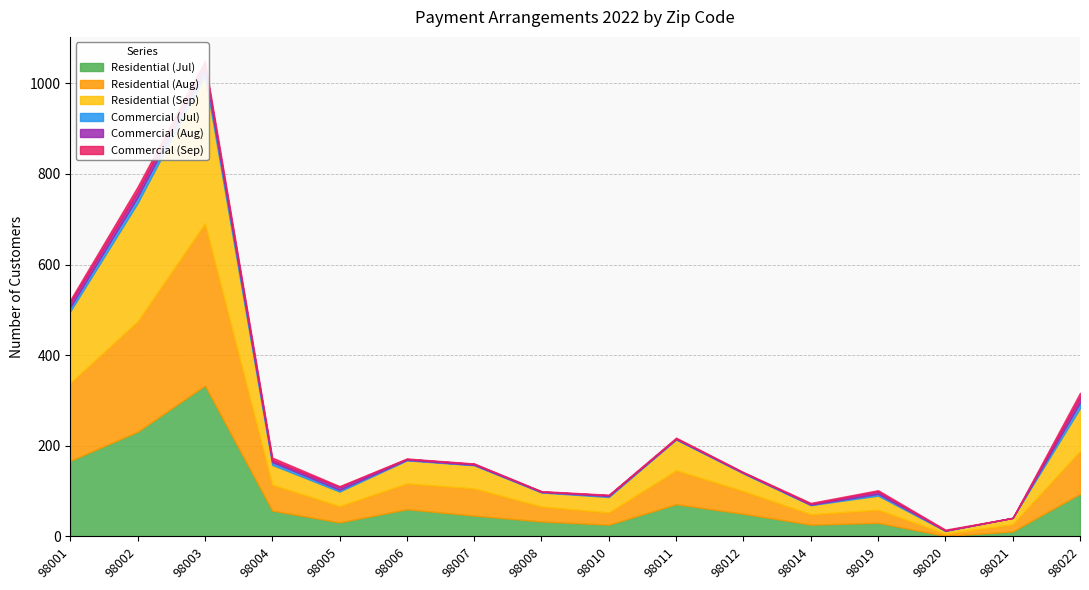

What is the difference between the maximum and second lowest values in the Commercial (Jul) series?

12